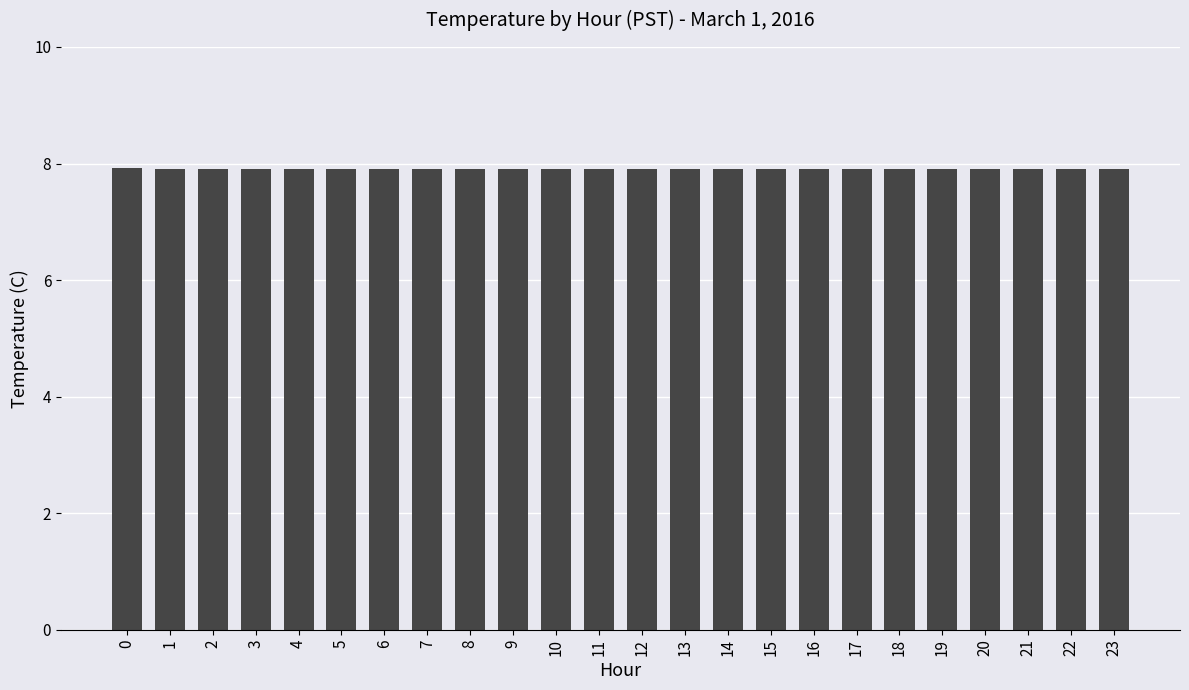

What is the greatest value displayed?

7.9